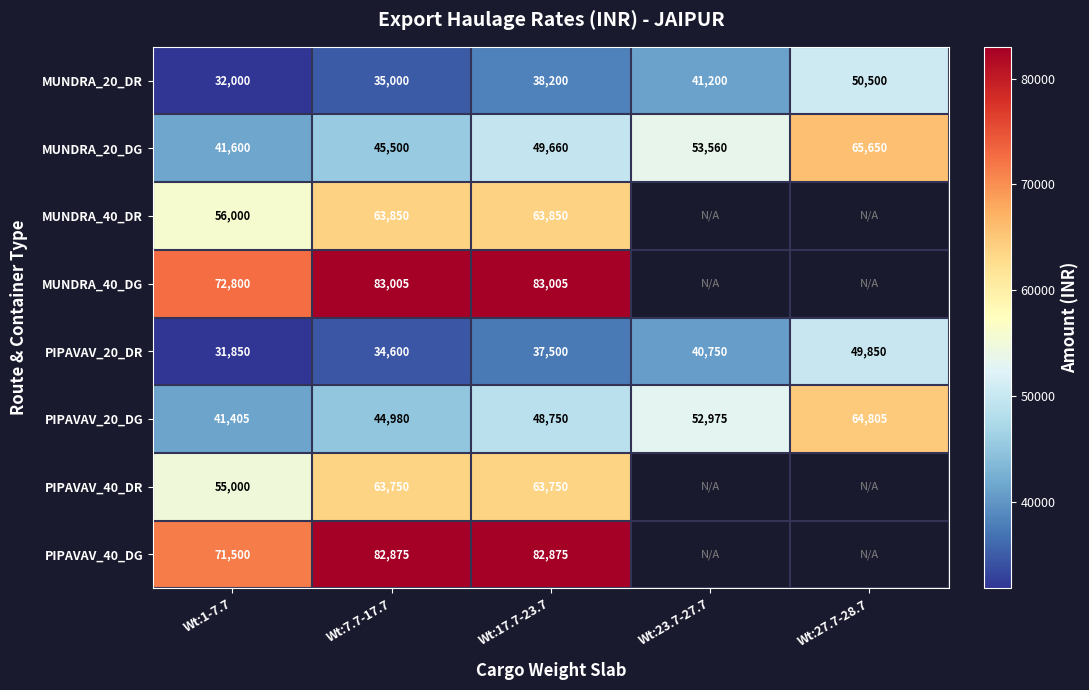

What is the total value across all series at Wt:1-7.7?

402155